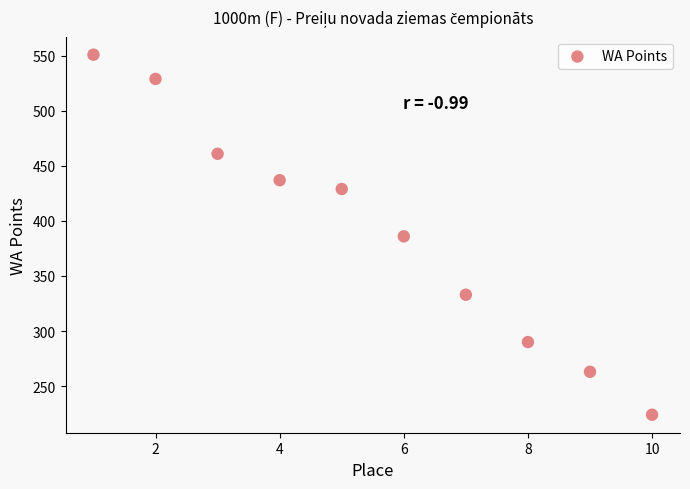

What is the average Y value?

390